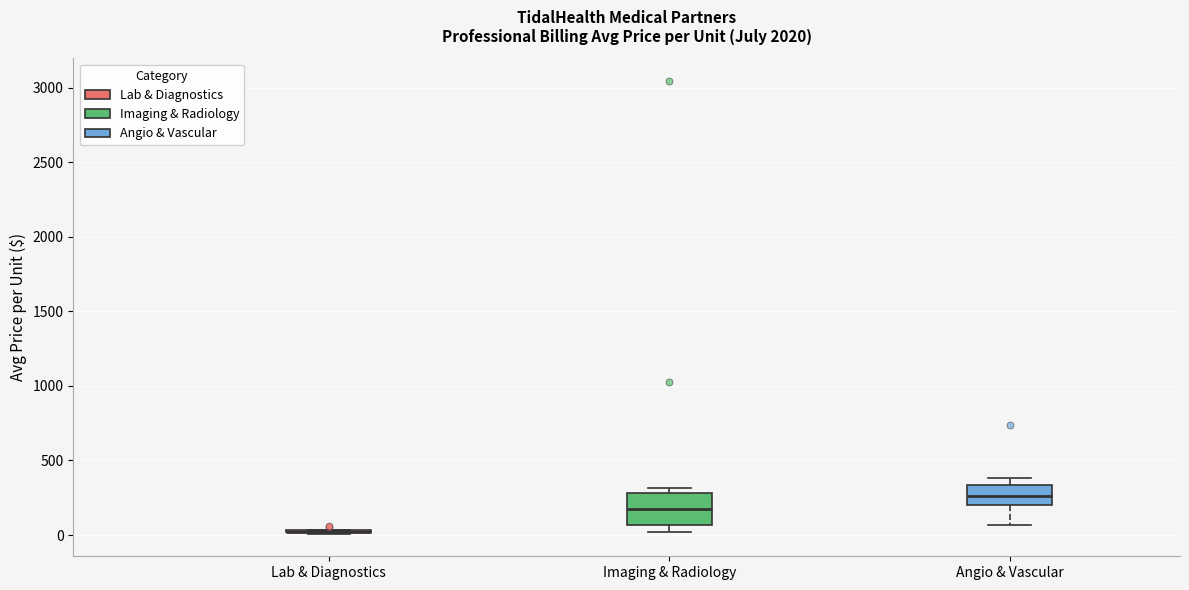

Comparing the boxes themselves (not the whiskers), which one is the tallest?

Imaging & Radiology